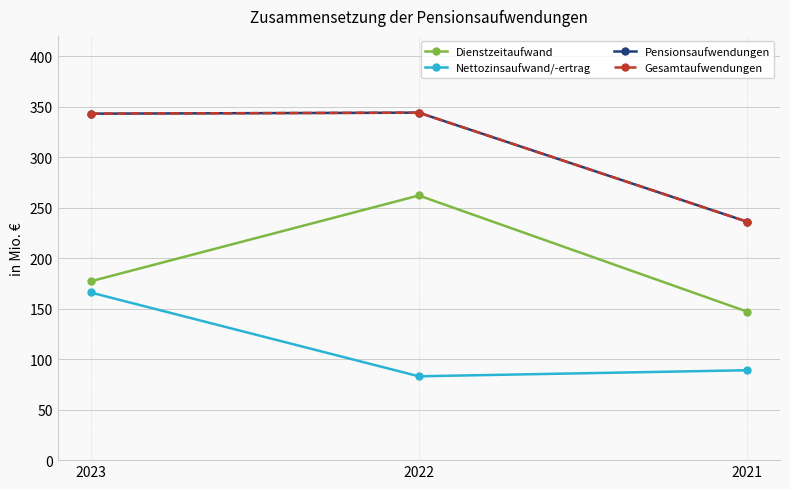

True or false: Pensionsaufwendungen has a value of 343 at 2023.

True